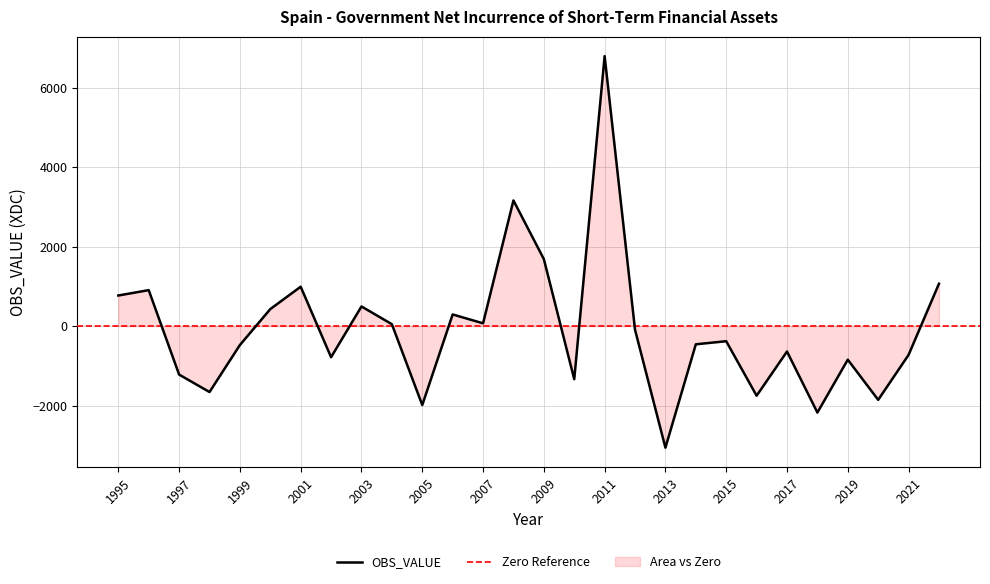

Does the chart display data point markers on the line(s)?

No